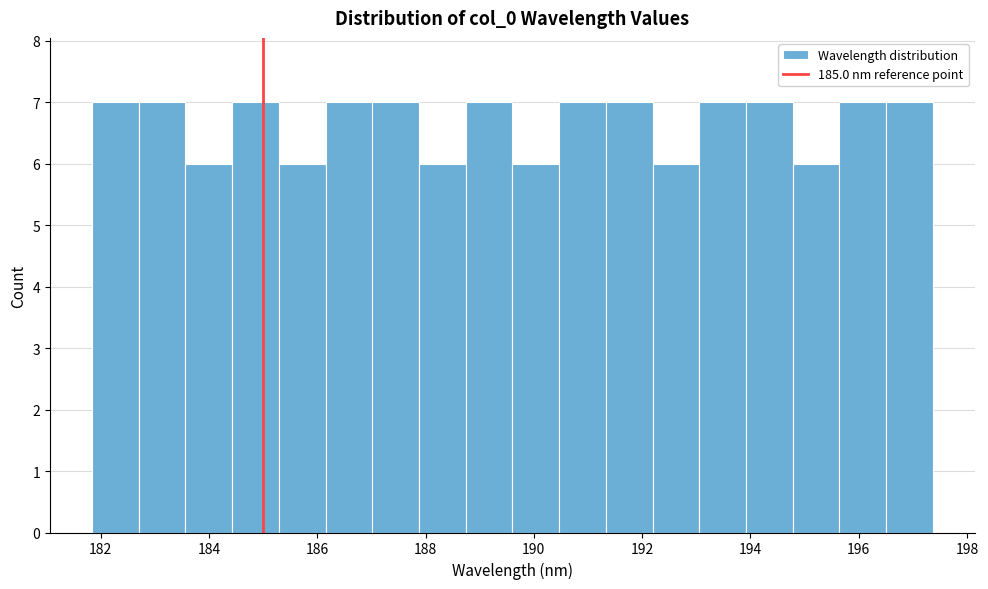

Reading left to right, list every bar in this chart as the range it spans on the x-axis followed by its height. Neither the bar edges nor the heights are printed on the chart, so give them approximately, as read against the axes.

181.8 to 182.8: 7
182.8 to 183.6: 7
183.6 to 184.4: 6
184.4 to 185.2: 7
185.2 to 186.2: 6
186.2 to 187.0: 7
187.0 to 187.8: 7
187.8 to 188.8: 6
188.8 to 189.6: 7
189.6 to 190.4: 6
190.4 to 191.4: 7
191.4 to 192.2: 7
192.2 to 193.0: 6
193.0 to 194.0: 7
194.0 to 194.8: 7
194.8 to 195.6: 6
195.6 to 196.6: 7
196.6 to 197.4: 7